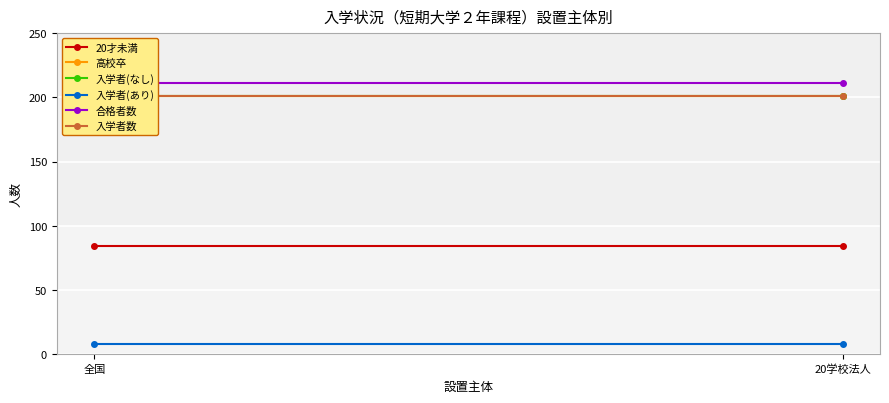

The value of 合格者数 at 20学校法人 is 371. True or false?

False